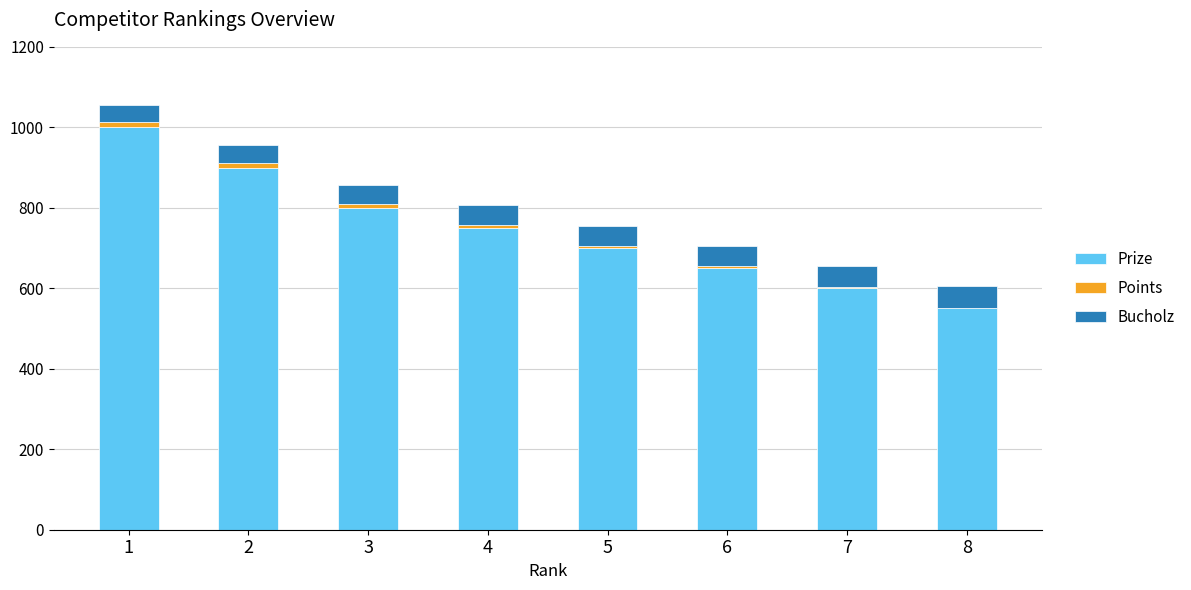

What is the average value of the Prize series?

744